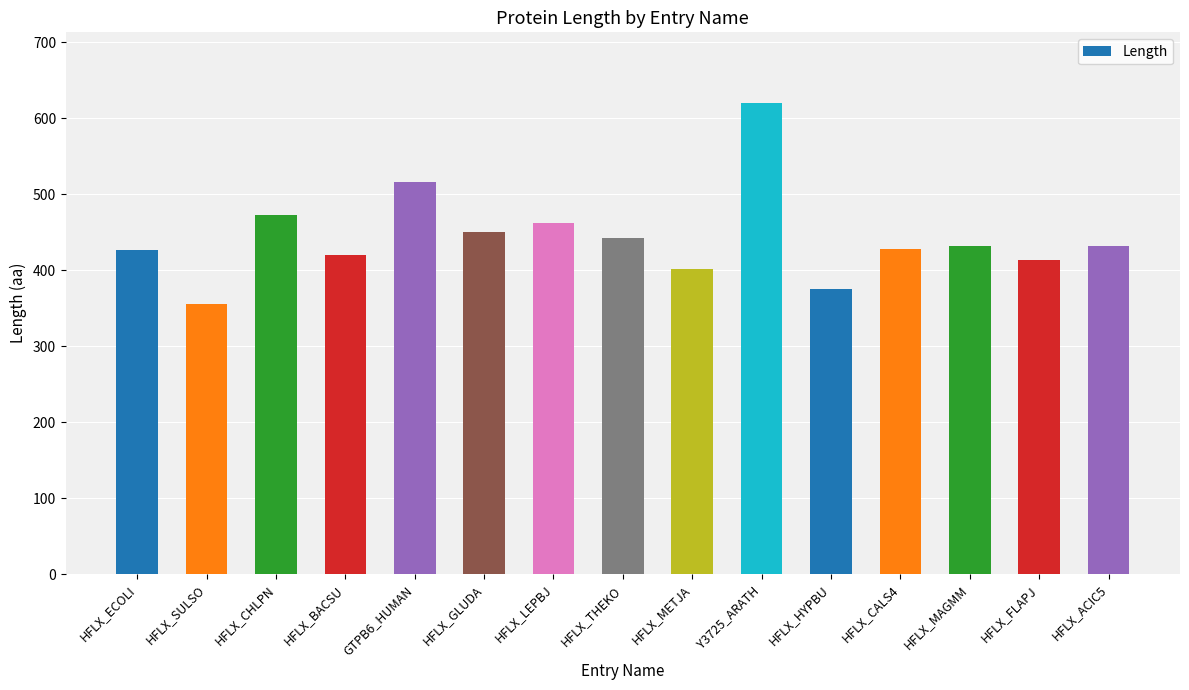

What is the average value?

443